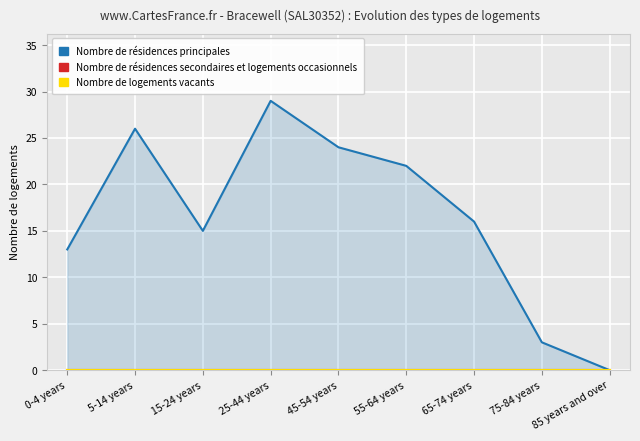

At 25-44 years, list the series in order from largest to smallest.

Nombre de résidences principales, Nombre de résidences secondaires et logements occasionnels, Nombre de logements vacants